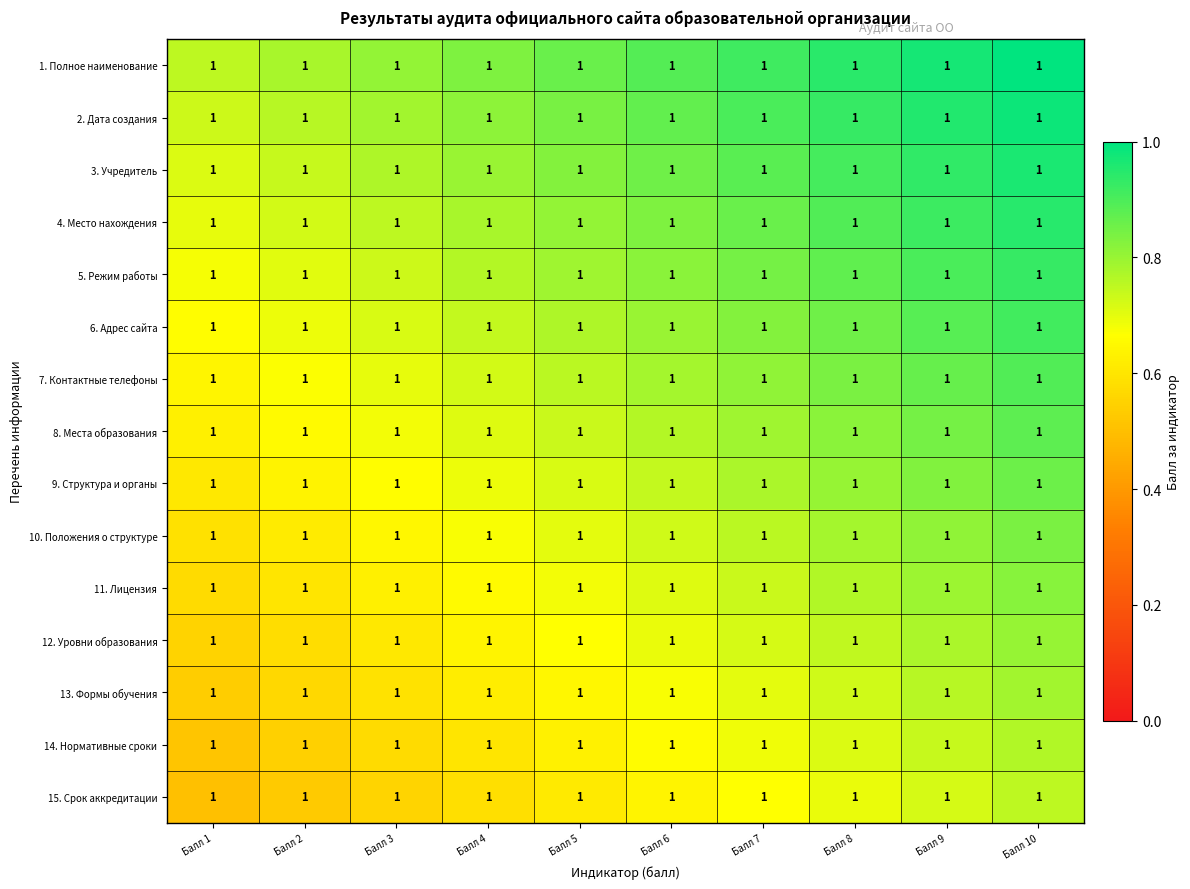

How many distinct data groups are displayed?

15